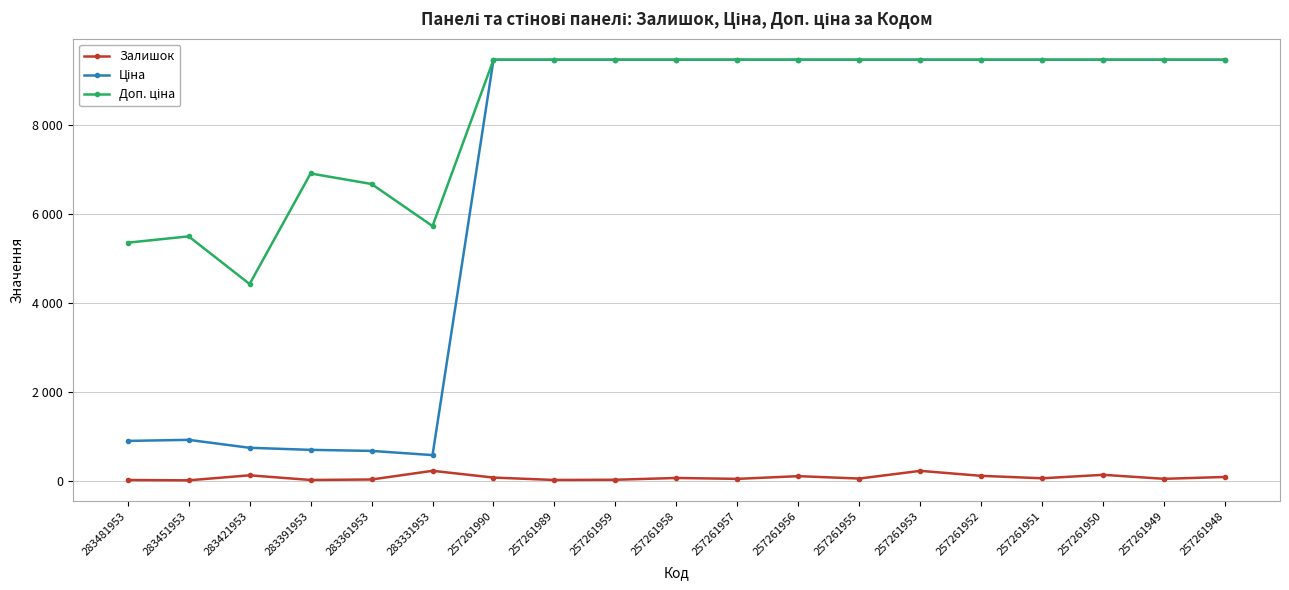

What is the difference between the second highest and second lowest values in the Залишок series?

206.0